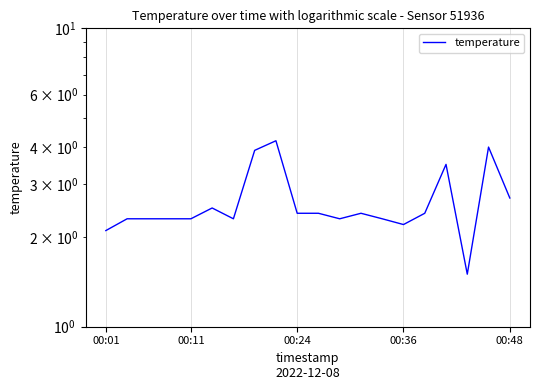

How many data points are less than 2?

1